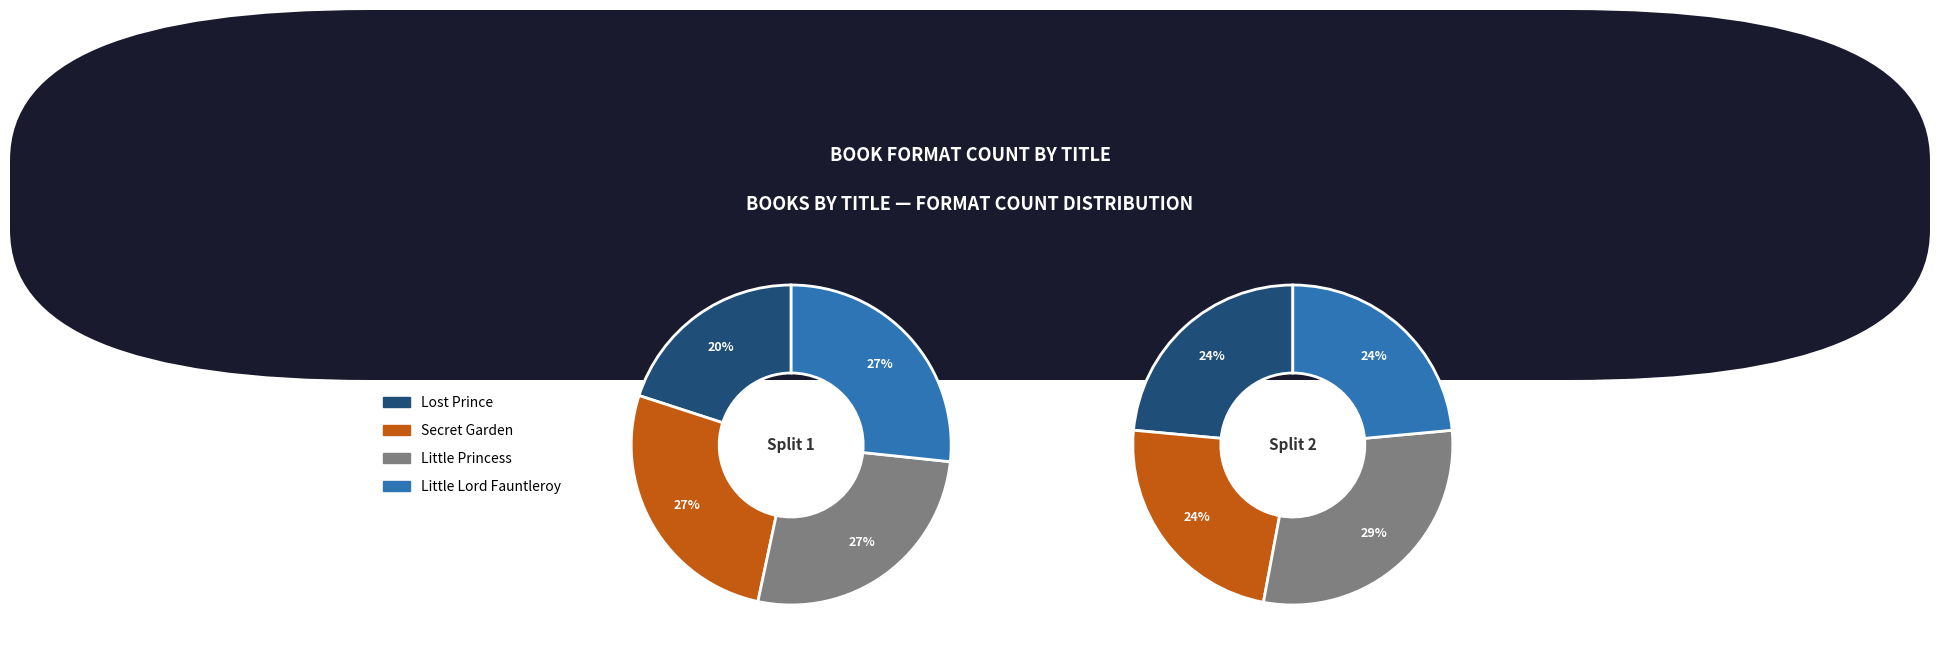

Count the number of slices in the pie.

4